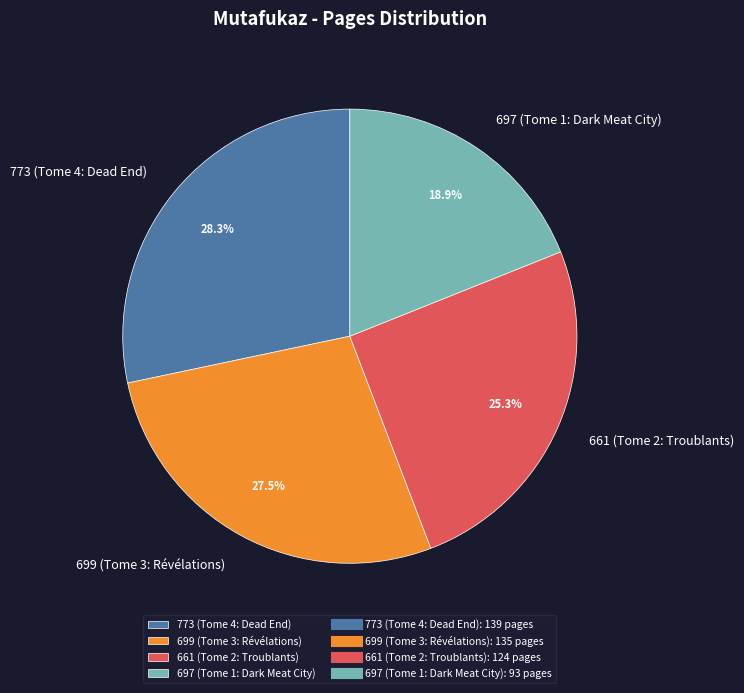

What is the ratio of the value at 773 (Tome 4: Dead End) to the value at 699 (Tome 3: Révélations)?

1.0